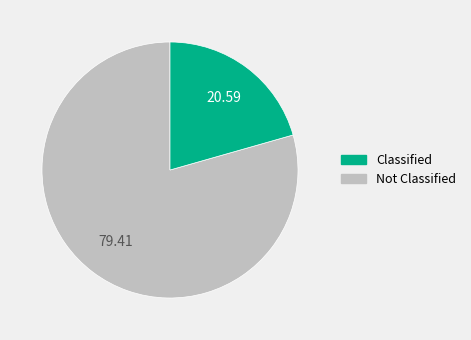

Does any single category account for the majority?

Yes